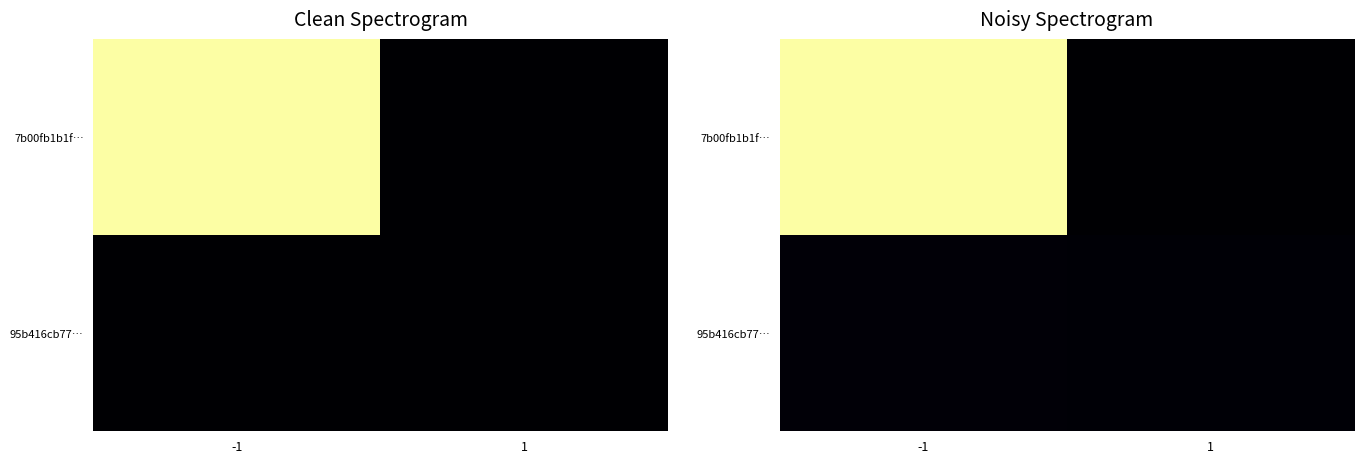

Rank the series at -1 from lowest to highest value.

95b416cb77…, 7b00fb1b1f…